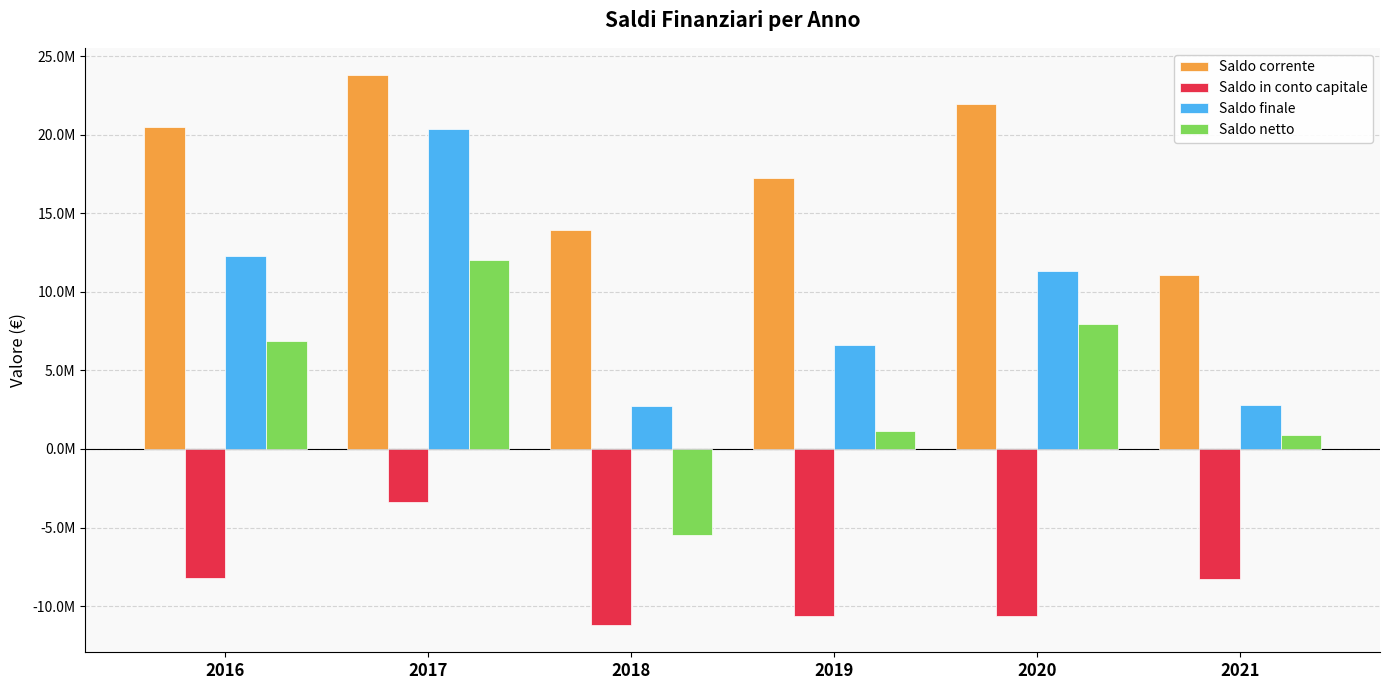

Is the value of Saldo finale at 2016 greater than the value of Saldo in conto capitale at 2018?

Yes